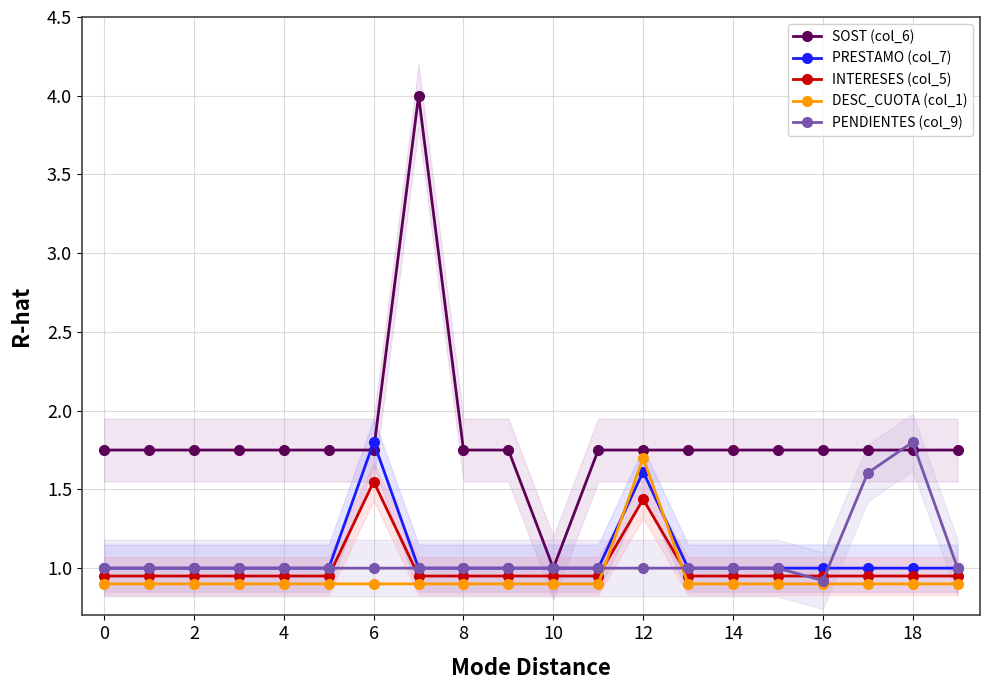

True or false: INTERESES (col_5) and PENDIENTES (col_9) cross at least once.

True